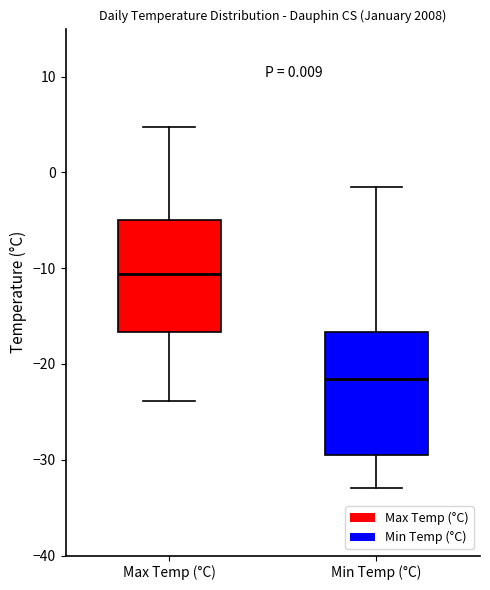

Comparing the boxes themselves (not the whiskers), which one is the tallest?

Min Temp (°C)